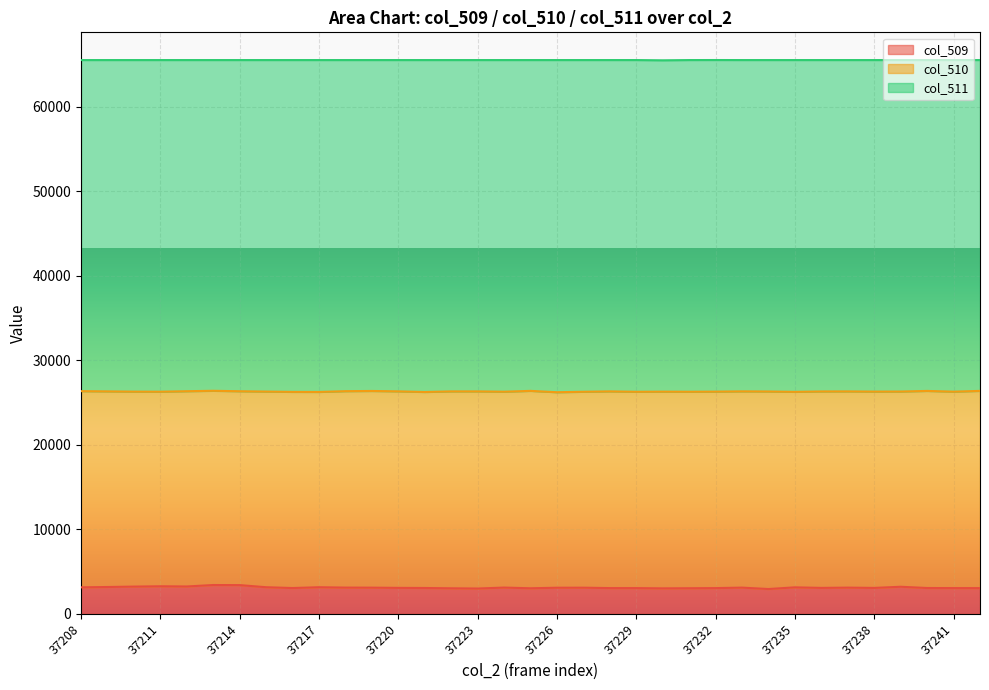

What is the minimum value for col_509?

2940